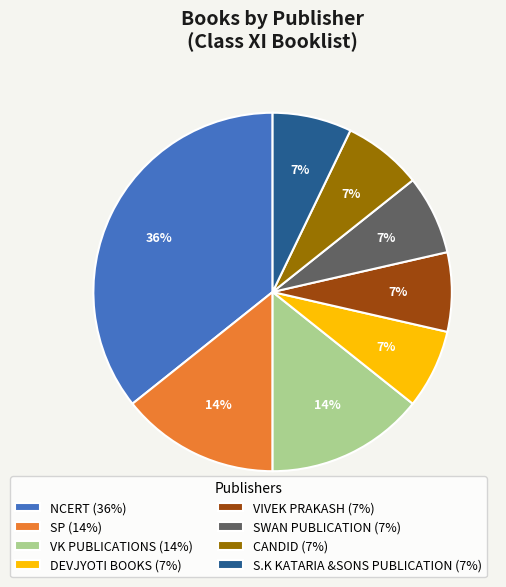

True or false: DEVJYOTI BOOKS accounts for 7% of the total.

True